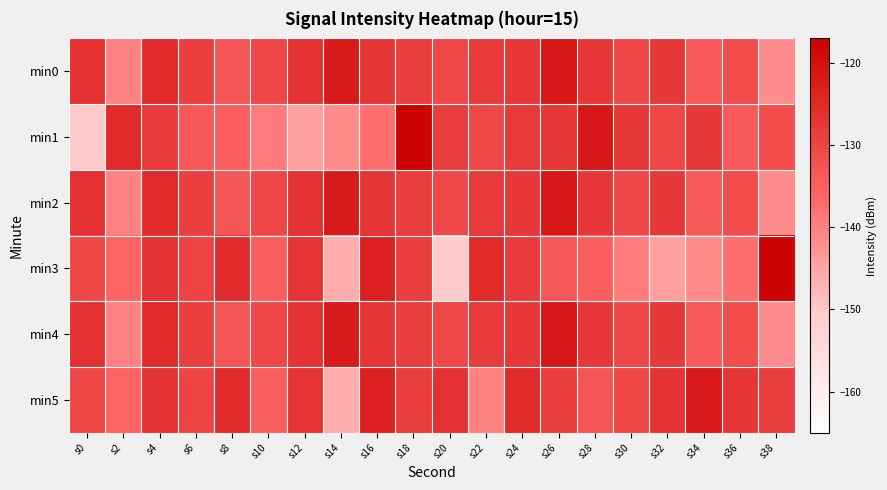

At s38, list the series in order from smallest to largest.

min0, min2, min4, min1, min5, min3